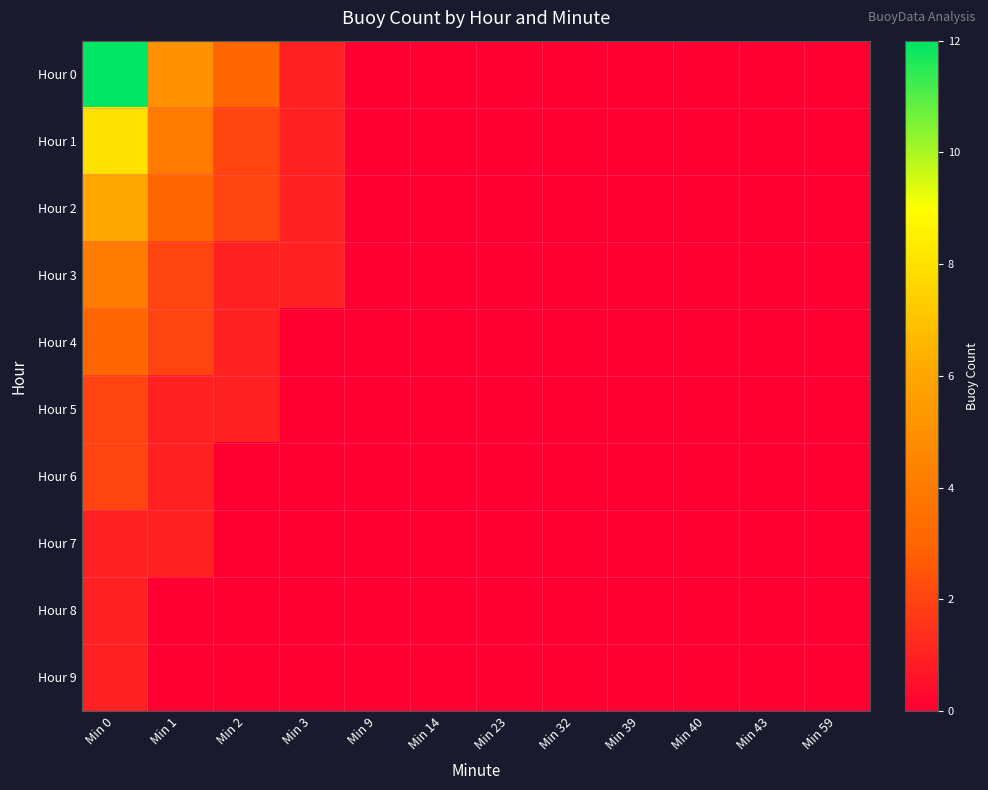

List the series in order of their peak value, highest first.

Hour 0, Hour 1, Hour 2, Hour 3, Hour 4, Hour 5, Hour 6, Hour 7, Hour 8, Hour 9